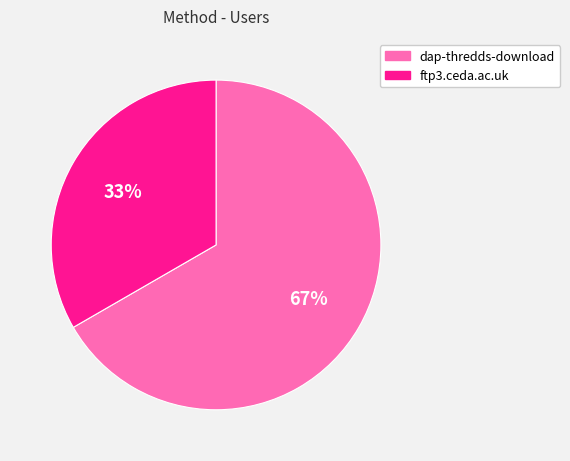

How many slices are in this pie chart?

2